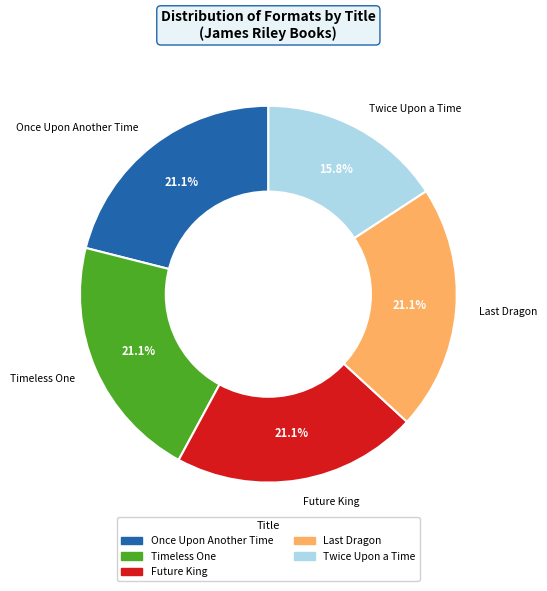

What percentage is NOT represented by Timeless One?

78.9%